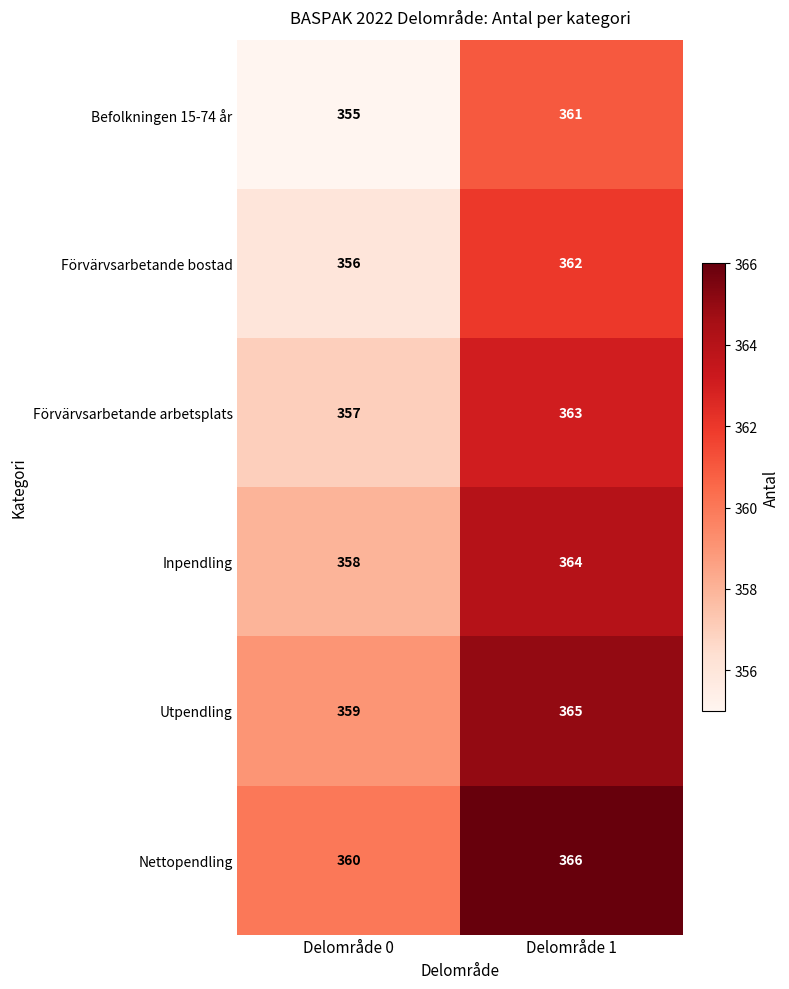

True or false: Nettopendling has a value of 529 at Delområde 0.

False